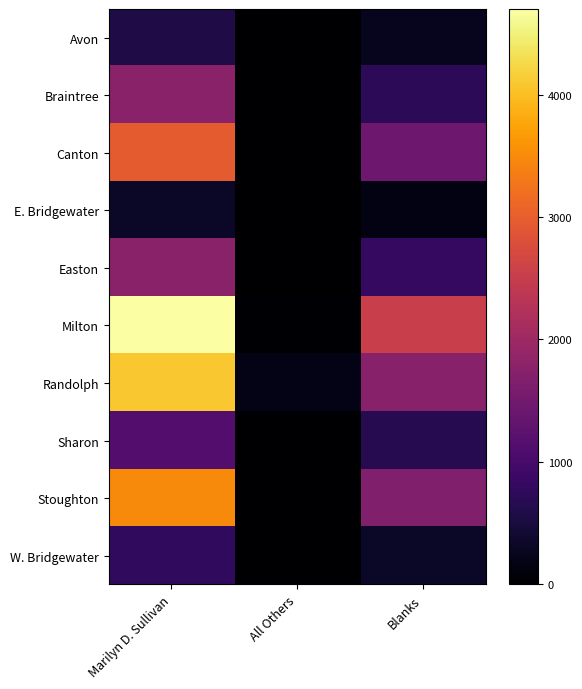

Reading right to left, what are all the values shown in this chart?

Avon: Blanks=247	All Others=0	Marilyn D. Sullivan=579
Braintree: Blanks=718	All Others=13	Marilyn D. Sullivan=1766
Canton: Blanks=1446	All Others=12	Marilyn D. Sullivan=2970
E. Bridgewater: Blanks=147	All Others=1	Marilyn D. Sullivan=329
Easton: Blanks=810	All Others=13	Marilyn D. Sullivan=1774
Milton: Blanks=2530	All Others=31	Marilyn D. Sullivan=4699
Randolph: Blanks=1741	All Others=190	Marilyn D. Sullivan=4089
Sharon: Blanks=645	All Others=4	Marilyn D. Sullivan=1147
Stoughton: Blanks=1652	All Others=10	Marilyn D. Sullivan=3488
W. Bridgewater: Blanks=317	All Others=5	Marilyn D. Sullivan=770